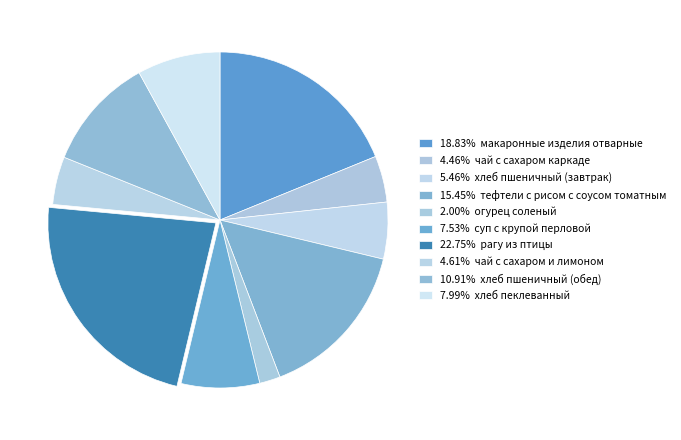

Count the number of slices in the pie.

10